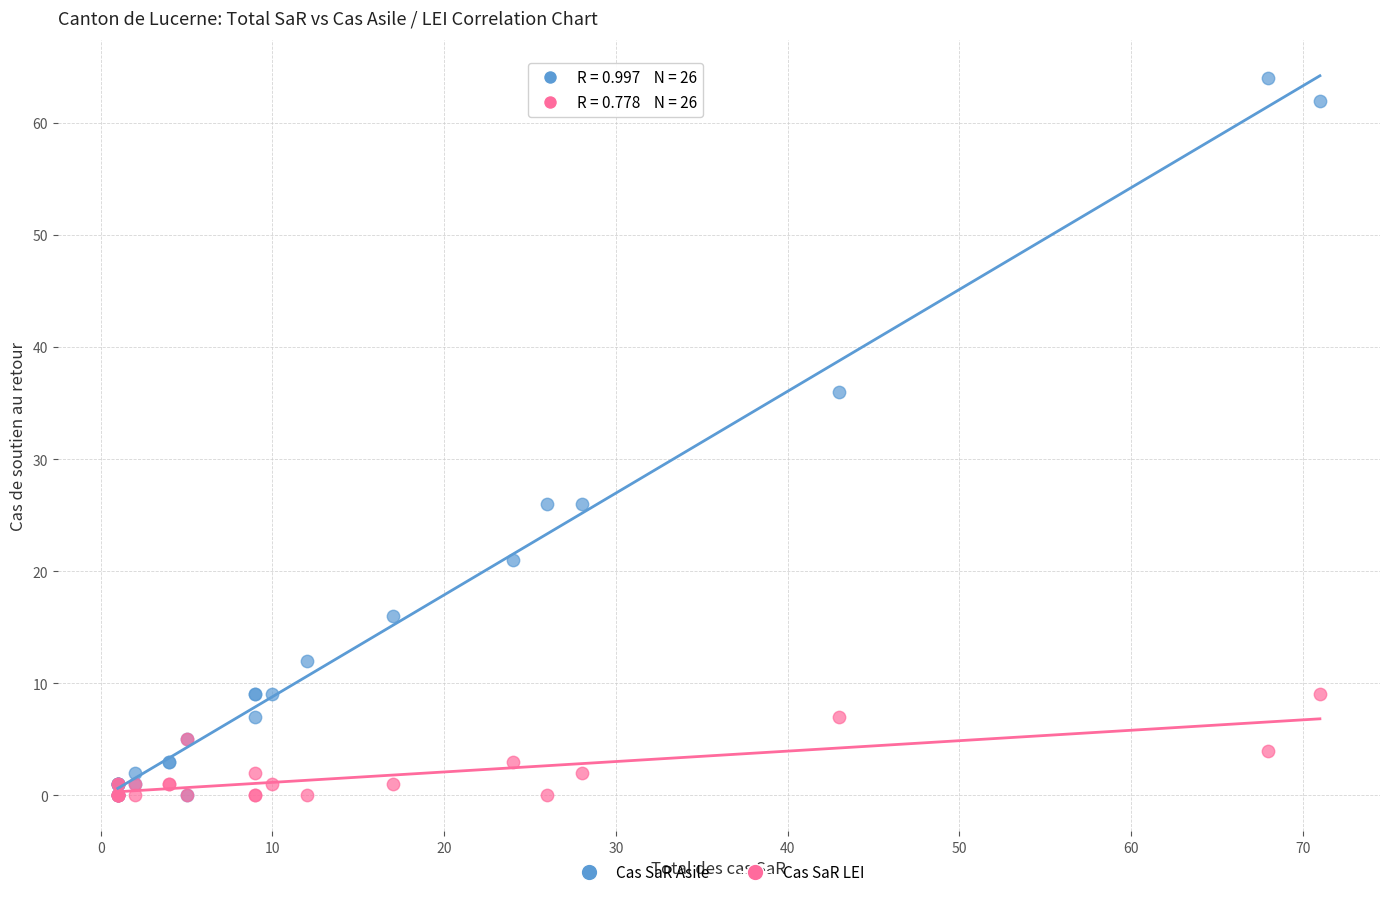

Which series has the largest Y range (max minus min)?

Cas SaR Asile